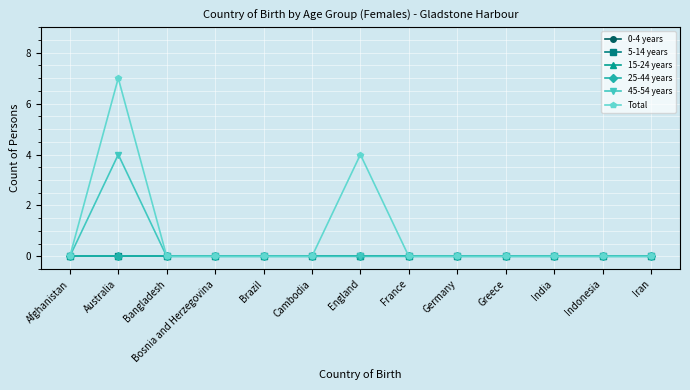

Does the chart have visible grid lines?

Yes